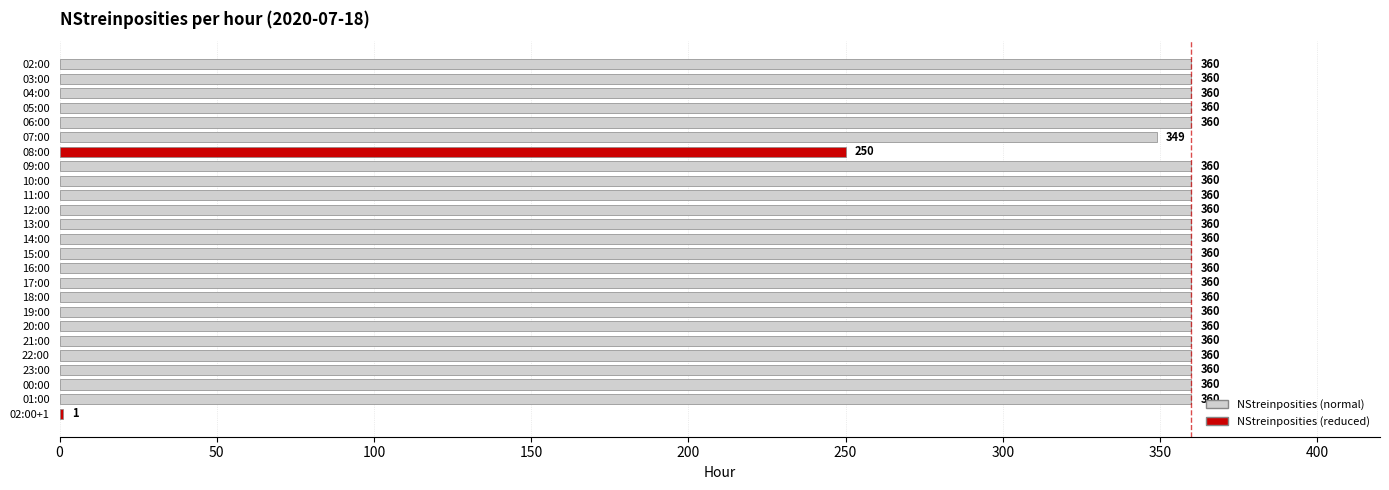

Read the value at 17:00, to the nearest 10.

360